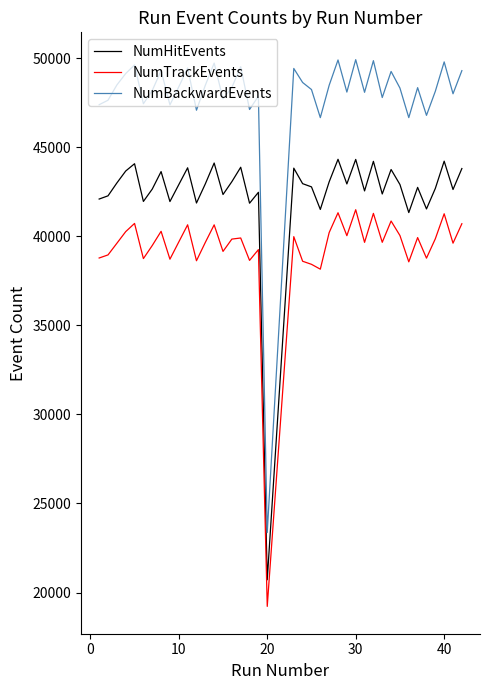

True or false: NumTrackEvents has more than 2 interior local peaks.

True